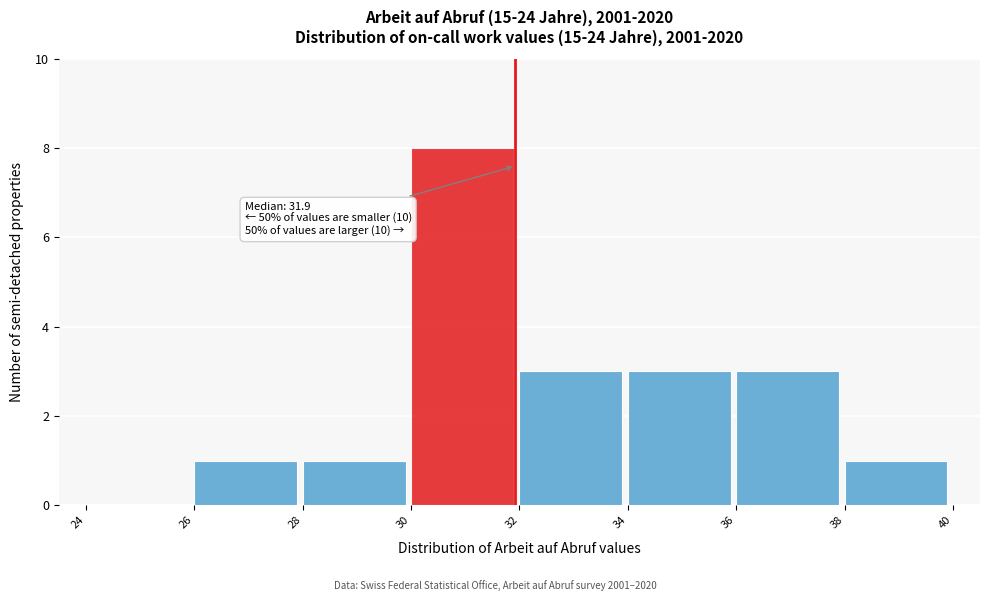

Over which range of the x-axis is the bar tallest?

30 to 32